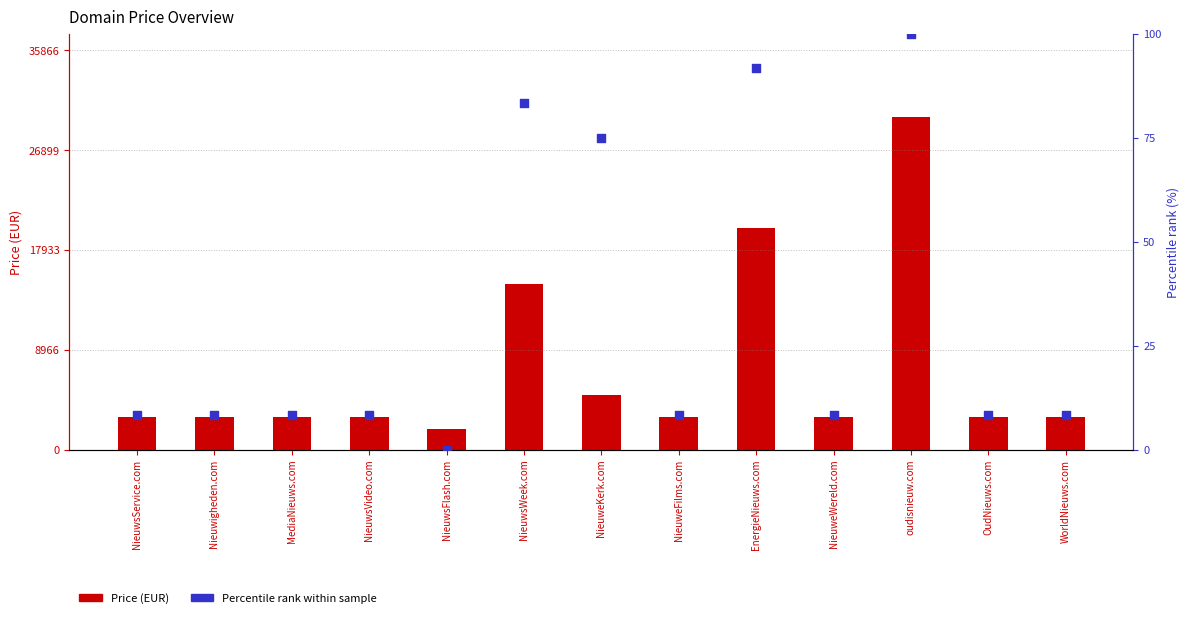

At how many categories does at least one series exceed 9364?

3